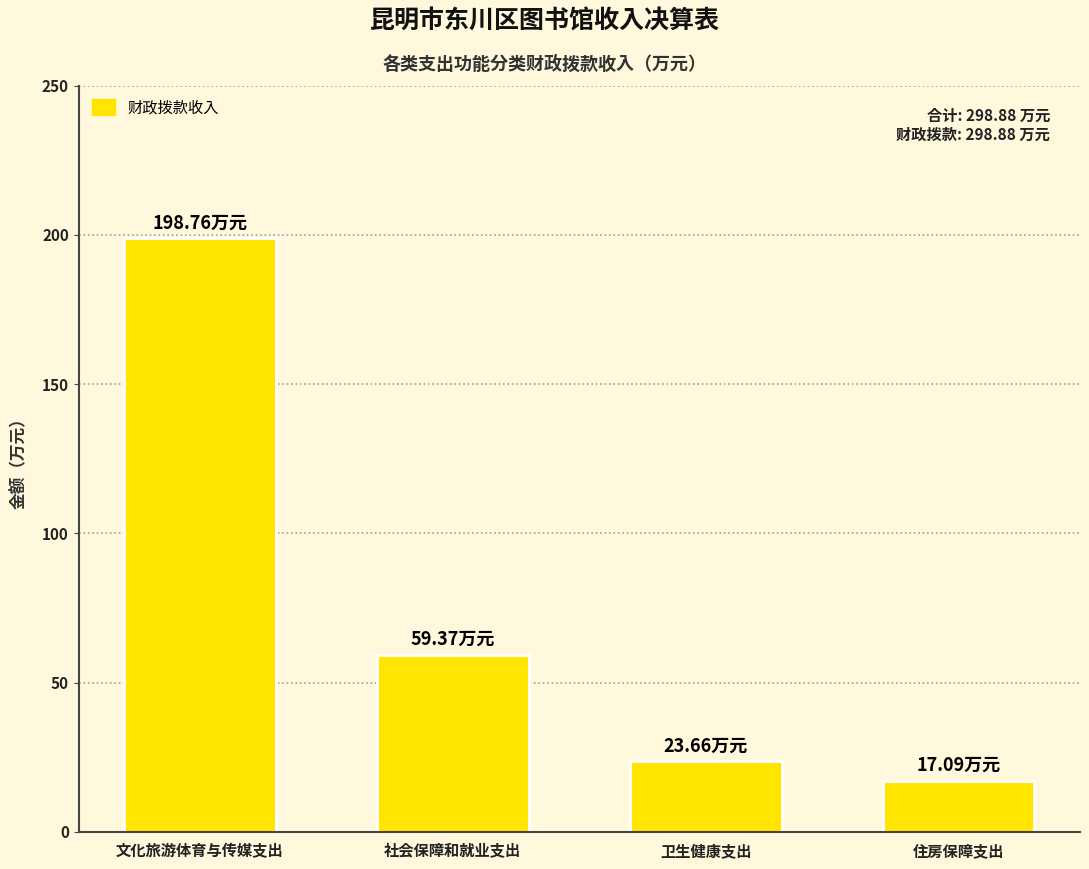

What is the difference between the maximum and minimum values?

181.7